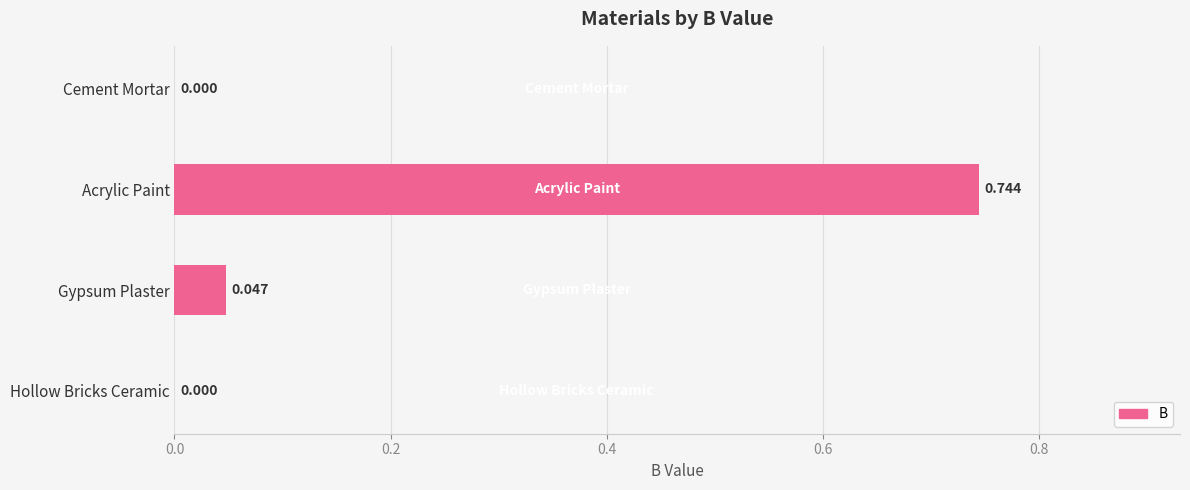

Which has a higher value, Gypsum Plaster or Cement Mortar?

Gypsum Plaster